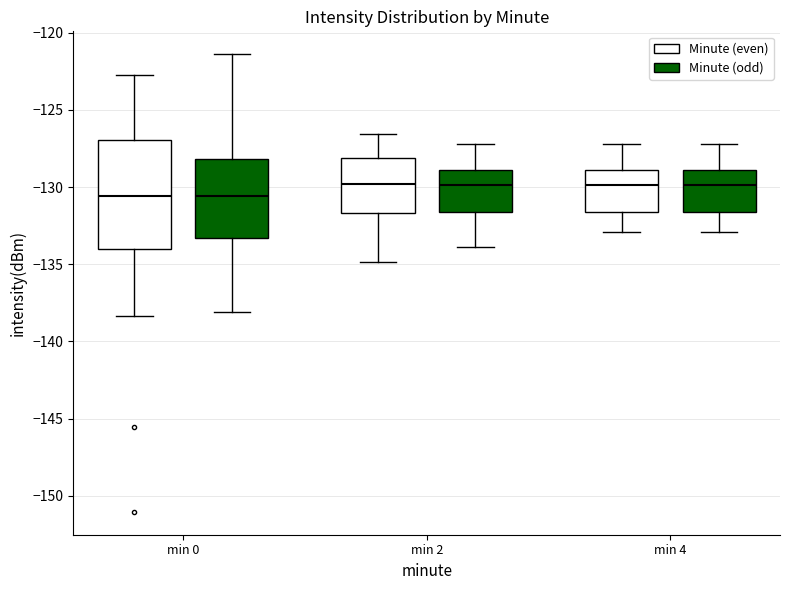

Comparing the boxes themselves (not the whiskers), which one is the tallest?

min 0 (Minute (even))